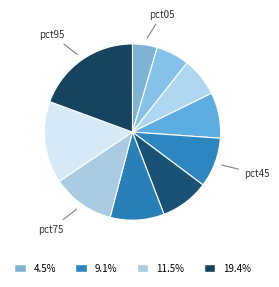

How many slices are in this pie chart?

10